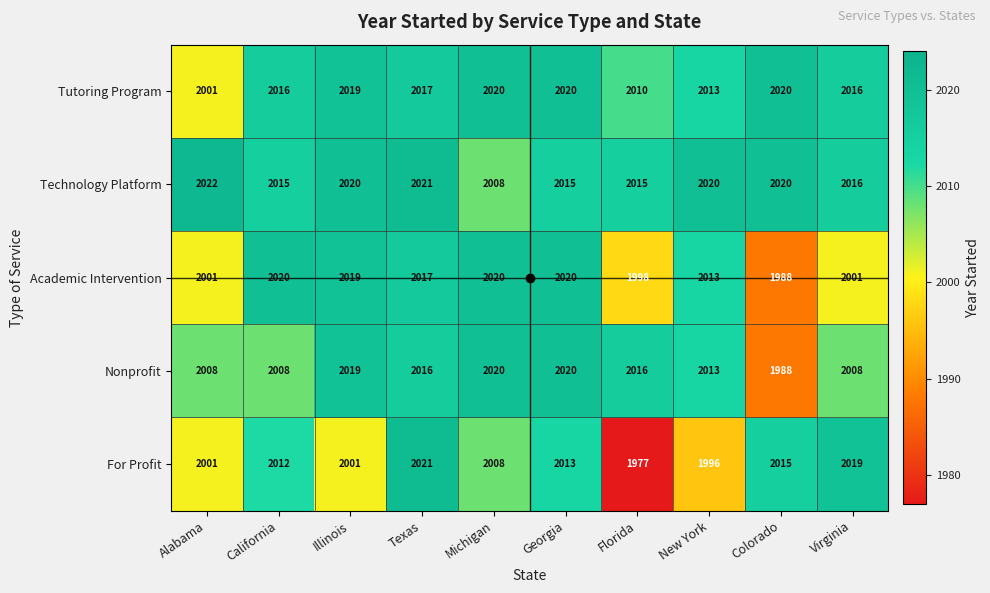

What is the sum of the Academic Intervention values at Florida and New York?

4011